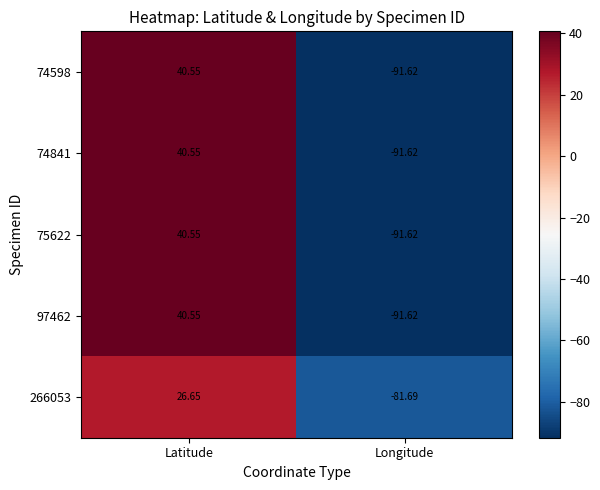

Where is 74841 nearest to the value -25?

Latitude